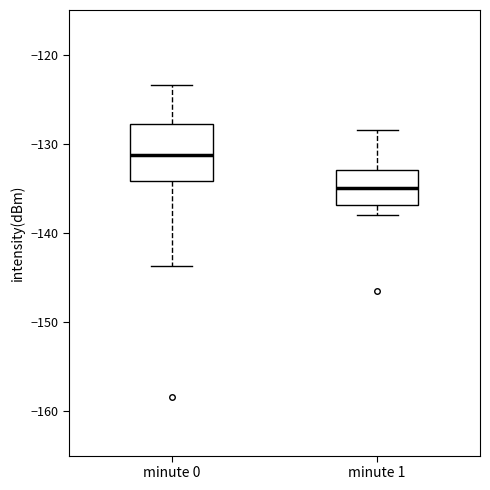

Reading left to right, read every box against the y-axis: the position of its median line, the range the box covers, and the ends of its whiskers. The values are not printed on the chart, so give them approximately, as read against the axis.

minute 0: median -131, box -134 to -128, whiskers -144 to -123
minute 1: median -135, box -137 to -133, whiskers -138 to -128